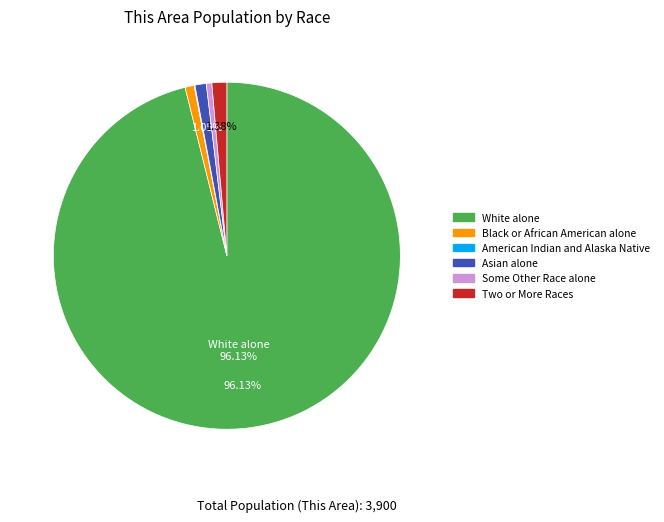

Is there a majority slice in this chart?

Yes